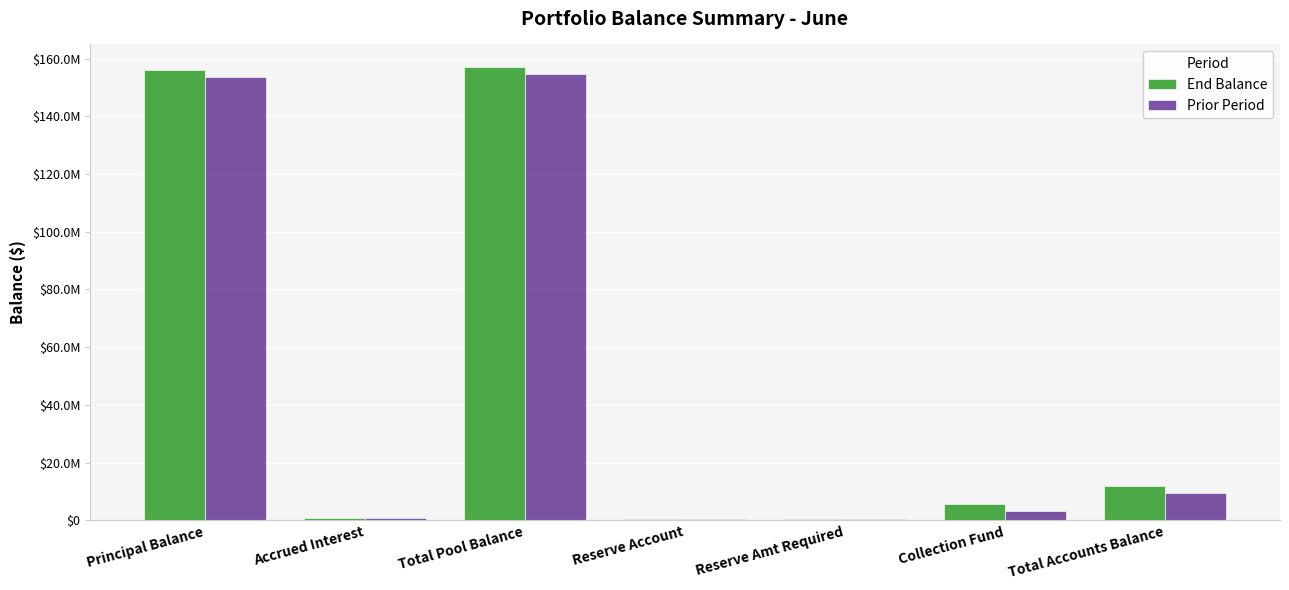

What are all the series names shown in the legend?

End Balance, Prior Period